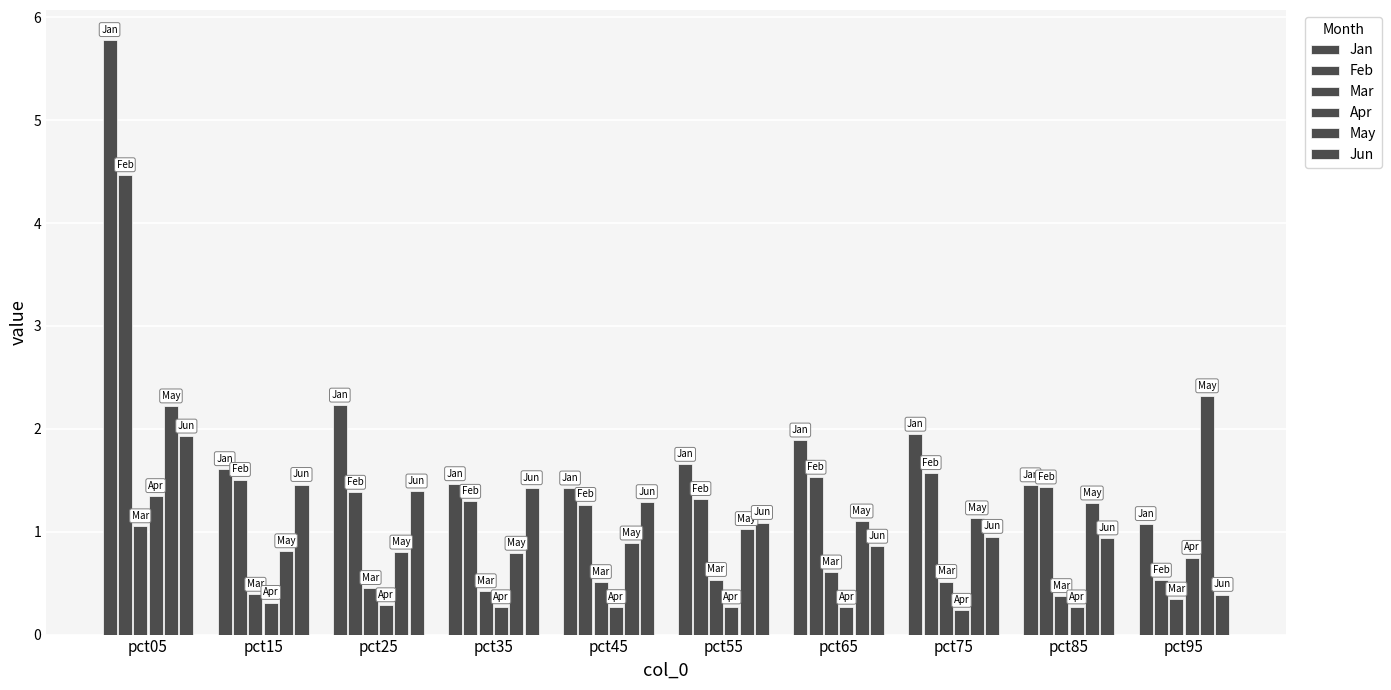

Reading left to right, what are all the values shown in this chart?

Jan: pct05=5.8	pct15=1.6	pct25=2.2	pct35=1.5	pct45=1.4	pct55=1.7	pct65=1.9	pct75=1.9	pct85=1.5	pct95=1.1
Feb: pct05=4.5	pct15=1.5	pct25=1.4	pct35=1.3	pct45=1.3	pct55=1.3	pct65=1.5	pct75=1.6	pct85=1.4	pct95=0.5
Mar: pct05=1.1	pct15=0.4	pct25=0.5	pct35=0.4	pct45=0.5	pct55=0.5	pct65=0.6	pct75=0.5	pct85=0.4	pct95=0.3
Apr: pct05=1.3	pct15=0.3	pct25=0.3	pct35=0.3	pct45=0.3	pct55=0.3	pct65=0.3	pct75=0.2	pct85=0.3	pct95=0.7
May: pct05=2.2	pct15=0.8	pct25=0.8	pct35=0.8	pct45=0.9	pct55=1.0	pct65=1.1	pct75=1.1	pct85=1.3	pct95=2.3
Jun: pct05=1.9	pct15=1.5	pct25=1.4	pct35=1.4	pct45=1.3	pct55=1.1	pct65=0.9	pct75=1.0	pct85=0.9	pct95=0.4